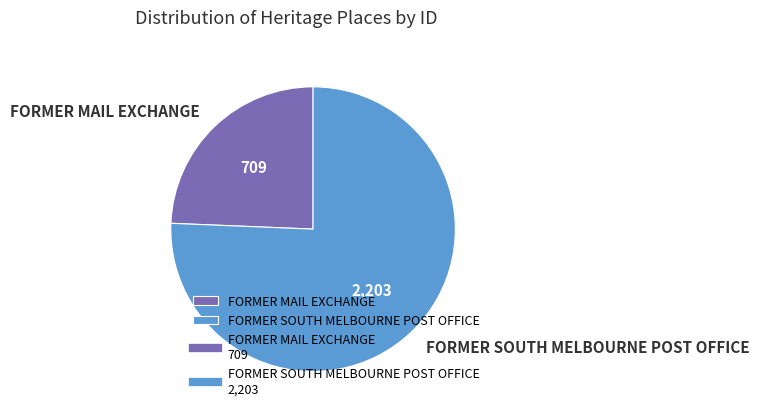

Rank the categories by value from highest to lowest.

FORMER SOUTH MELBOURNE POST OFFICE, FORMER MAIL EXCHANGE